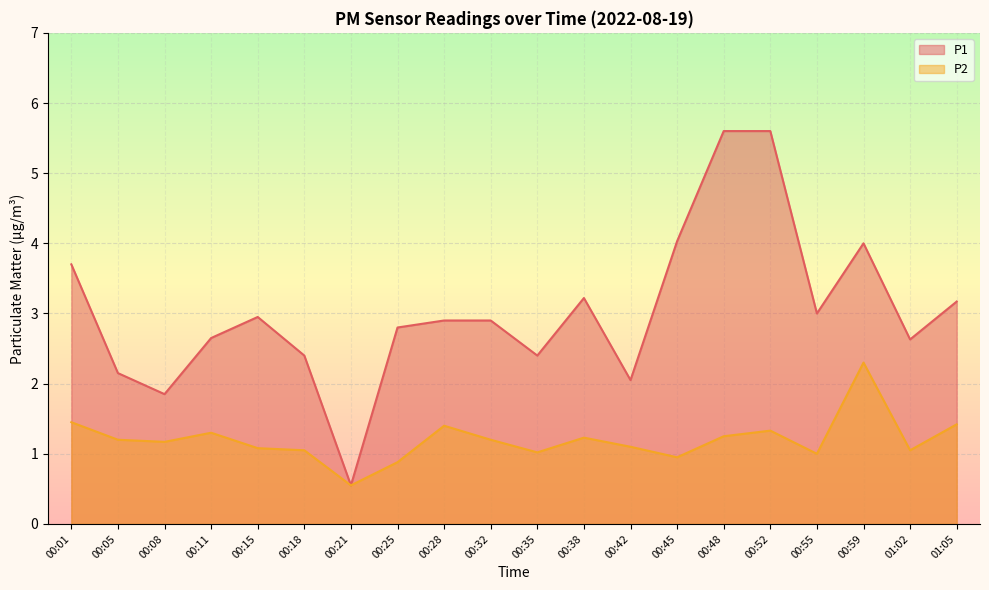

True or false: P1 and P2 cross at least once.

False